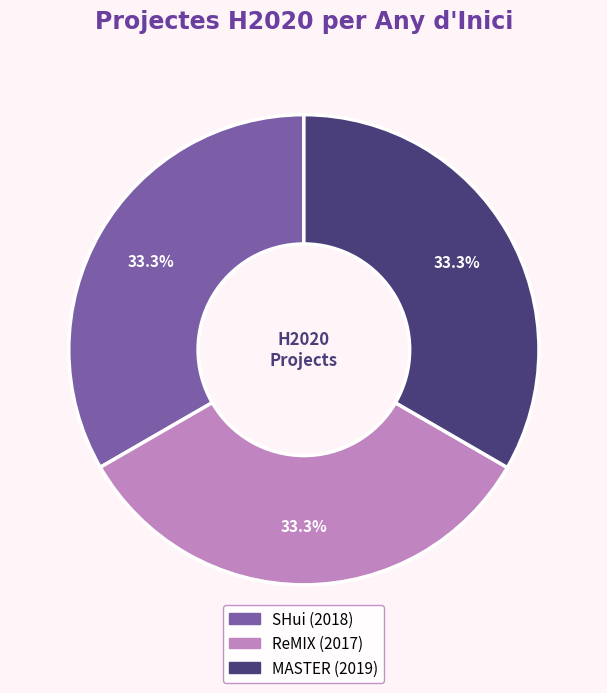

Do MASTER (2019) and SHui (2018) together represent more than half of the pie?

Yes